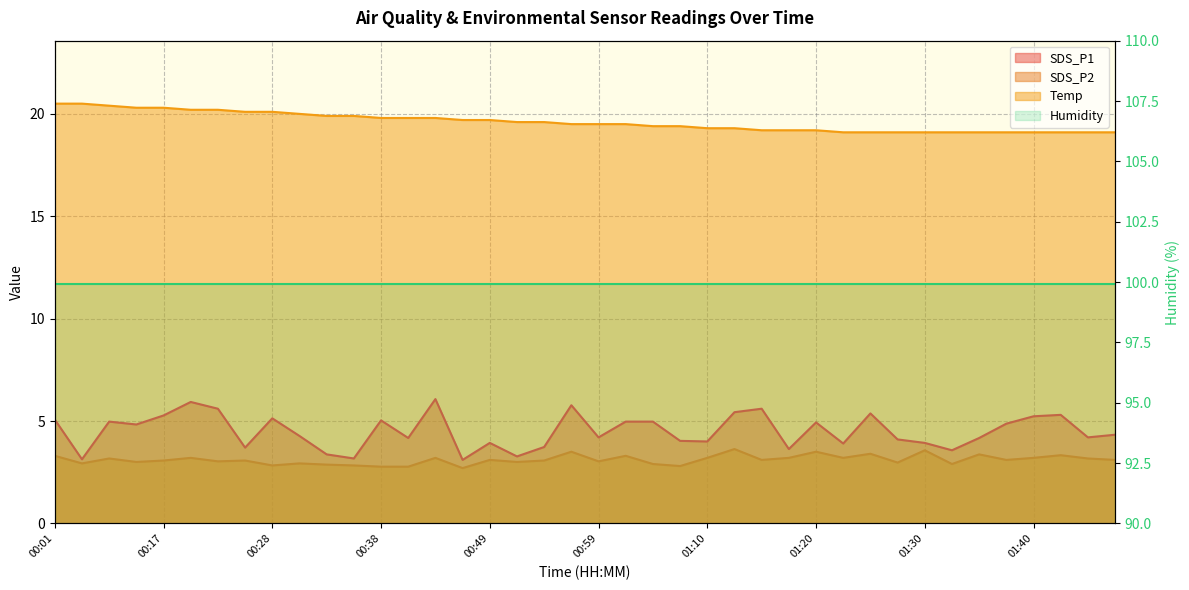

What is the value of the Temp point at the 31st from the left?

19.1